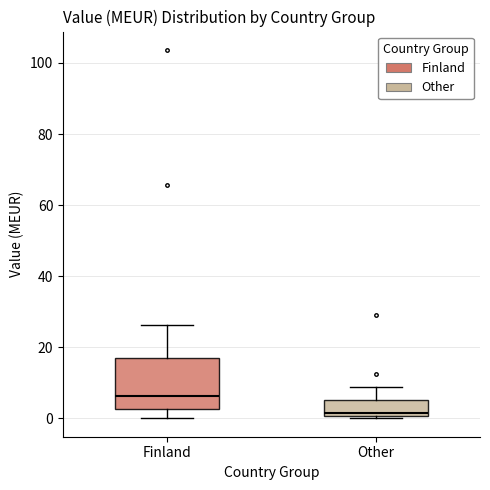

Where is the upper edge of the box for Finland on the y-axis? The values are not printed on the chart, so give them approximately, as read against the axis.

16